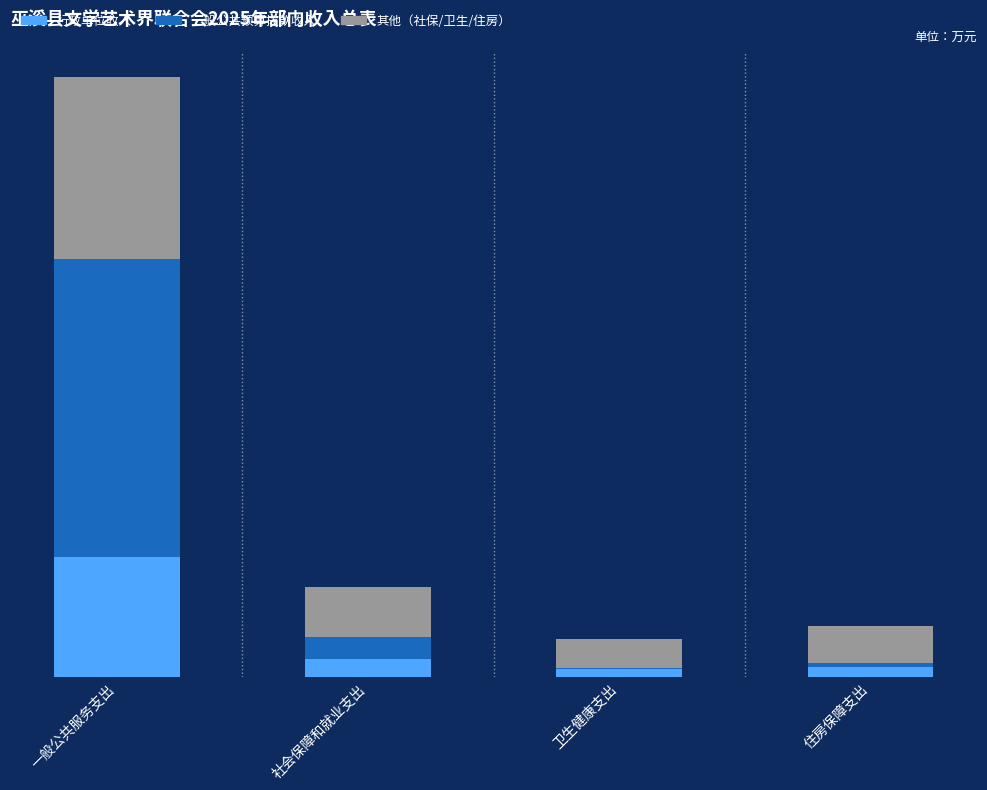

Are the bars grouped side by side (vs. stacked)?

No